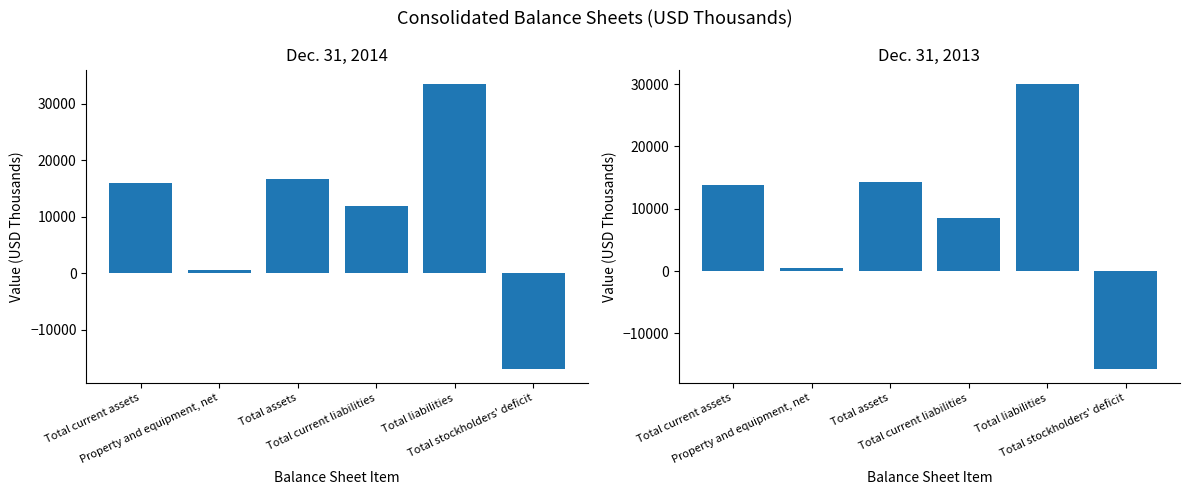

What is the approximate value of Dec. 31, 2014 at Total current assets, to the nearest 50?

16000